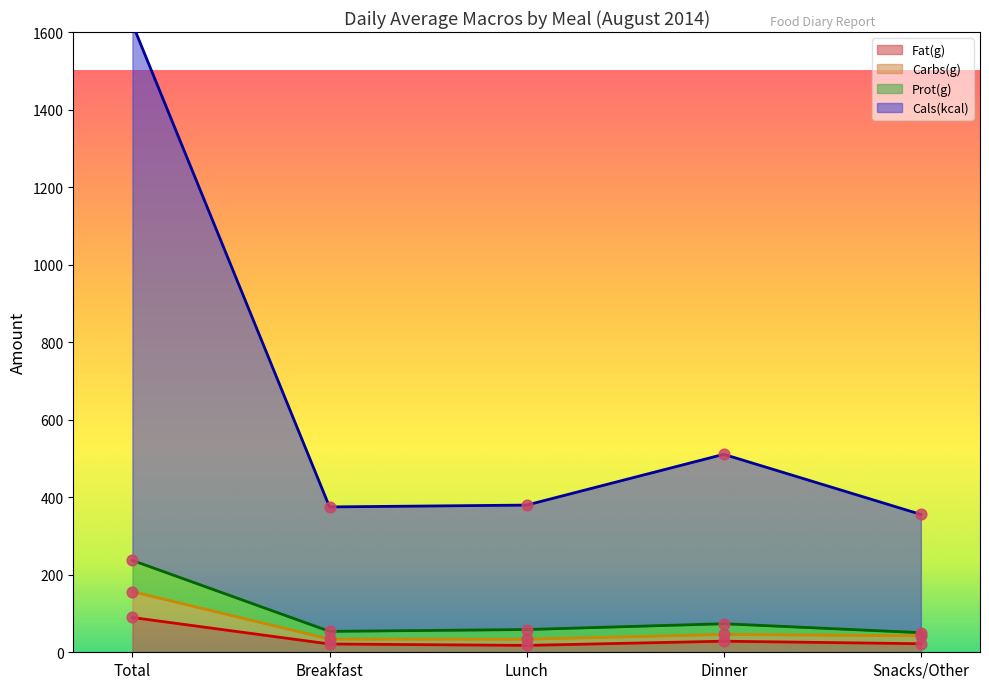

Which series has the largest Y range (max minus min)?

Cals(kcal)